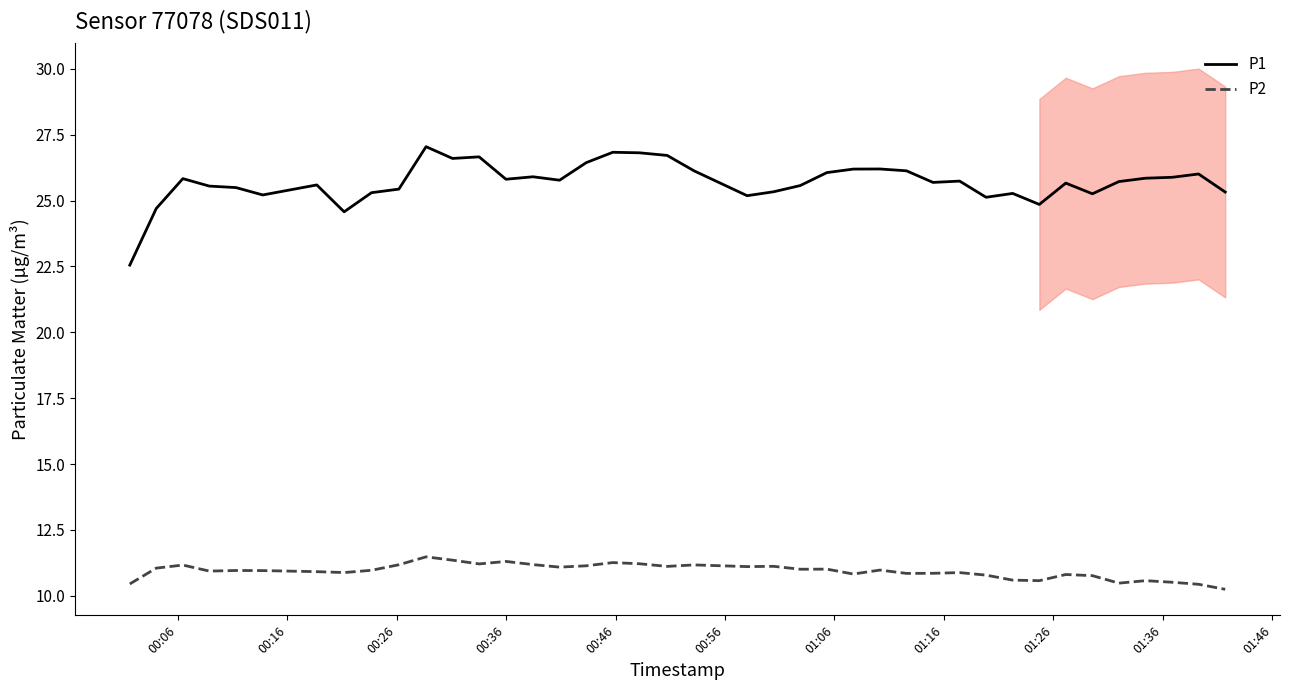

Is this an area chart (filled region under the line)?

No